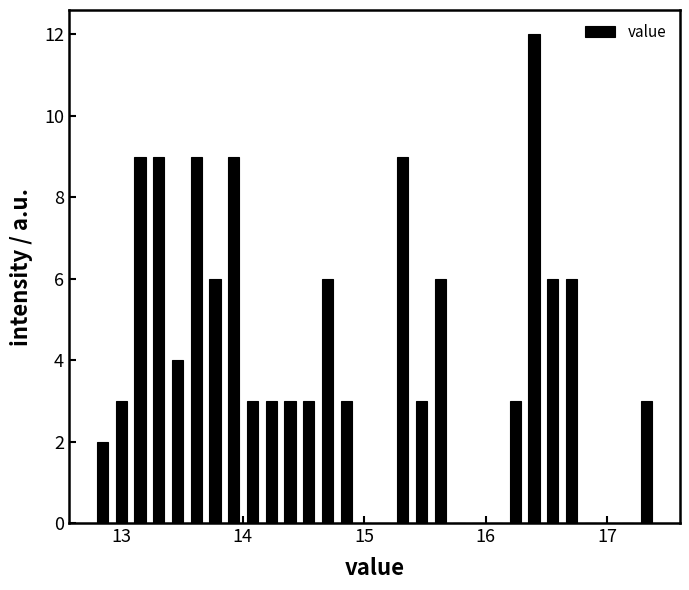

Read against the x-axis, roughly where is the centre of the tallest bar?

16.4